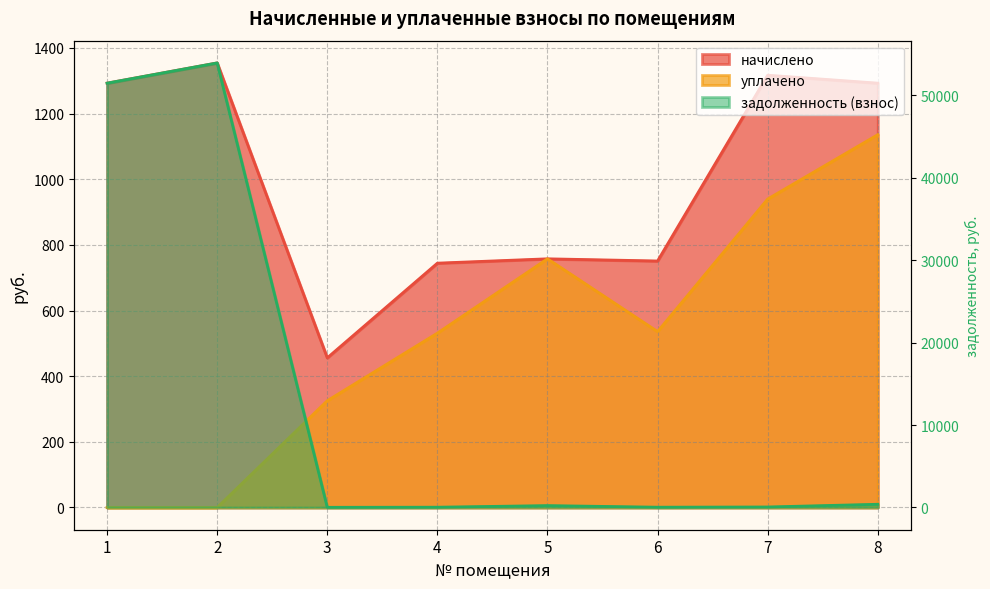

At which category does задолженность (взнос) reach its first local peak?

2